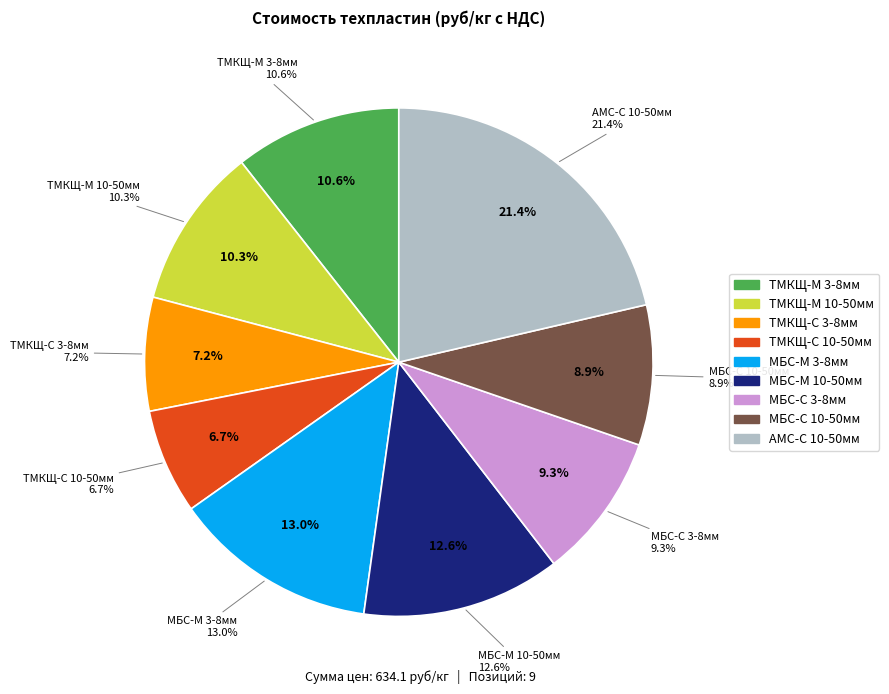

What percentage is NOT represented by МБС-М 10-50мм?

87.4%